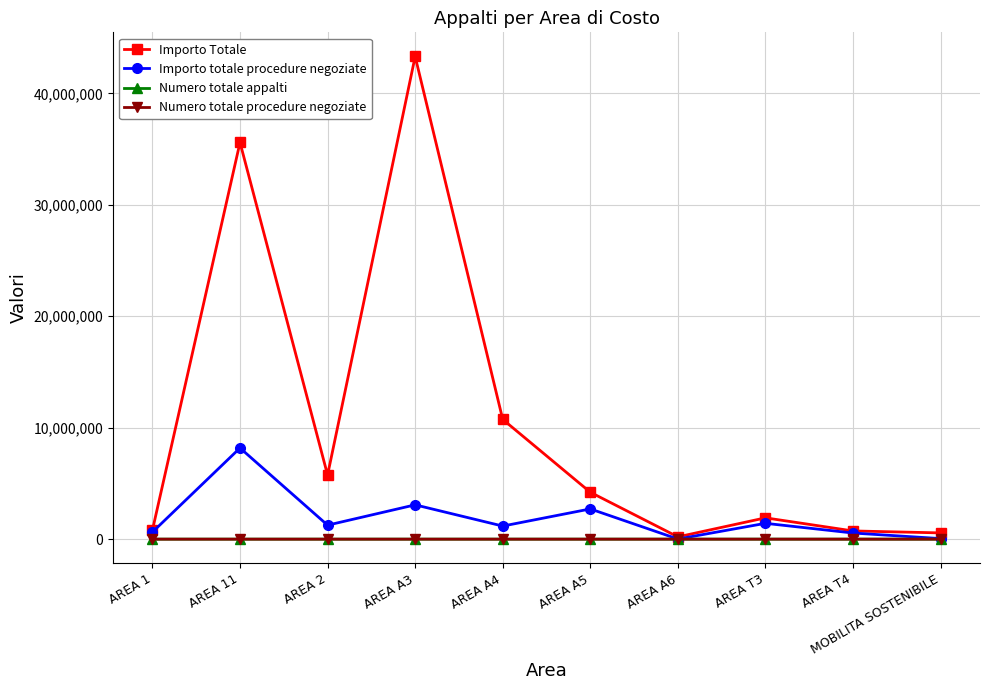

What value does the Importo totale procedure negoziate series have at AREA T4?

549019.6